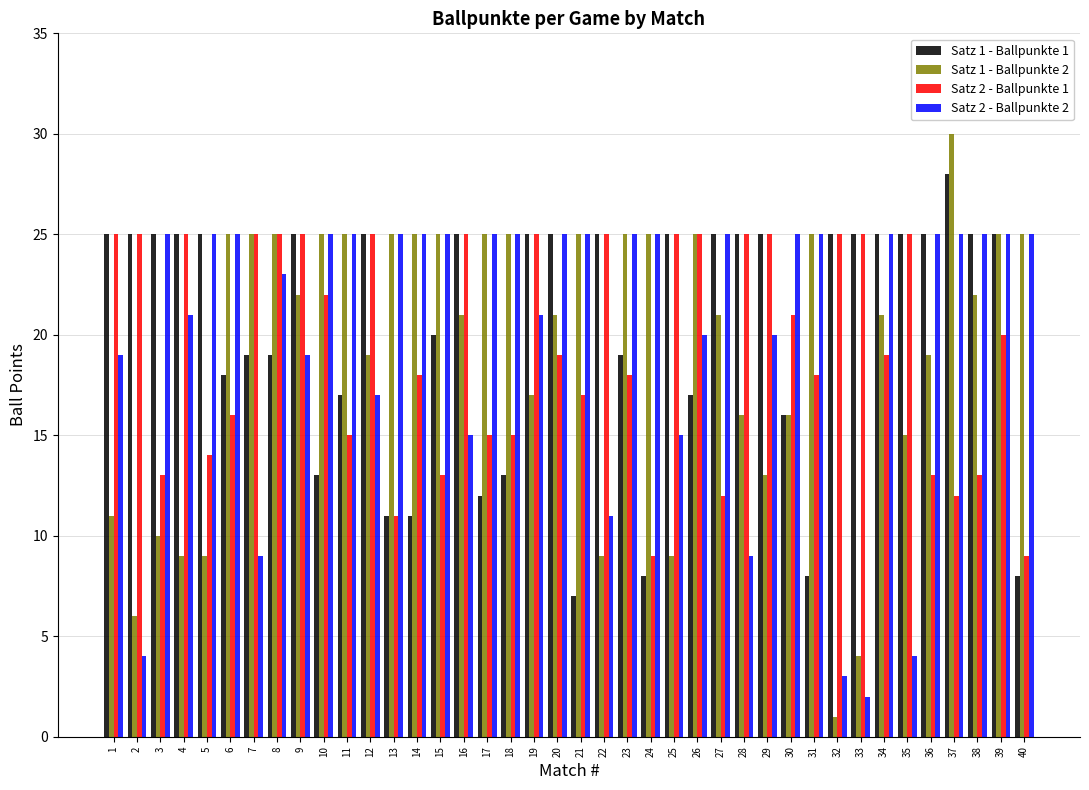

Reading right to left, extract all data points from this chart.

Satz 1 - Ballpunkte 1: 40=8	39=25	38=25	37=28	36=25	35=25	34=25	33=25	32=25	31=8	30=16	29=25	28=25	27=25	26=17	25=25	24=8	23=19	22=25	21=7	20=25	19=25	18=13	17=12	16=25	15=20	14=11	13=11	12=25	11=17	10=13	9=25	8=19	7=19	6=18	5=25	4=25	3=25	2=25	1=25
Satz 1 - Ballpunkte 2: 40=25	39=25	38=22	37=30	36=19	35=15	34=21	33=4	32=1	31=25	30=16	29=13	28=16	27=21	26=25	25=9	24=25	23=25	22=9	21=25	20=21	19=17	18=25	17=25	16=21	15=25	14=25	13=25	12=19	11=25	10=25	9=22	8=25	7=25	6=25	5=9	4=9	3=10	2=6	1=11
Satz 2 - Ballpunkte 1: 40=9	39=20	38=13	37=12	36=13	35=25	34=19	33=25	32=25	31=18	30=21	29=25	28=25	27=12	26=25	25=25	24=9	23=18	22=25	21=17	20=19	19=25	18=15	17=15	16=25	15=13	14=18	13=11	12=25	11=15	10=22	9=25	8=25	7=25	6=16	5=14	4=25	3=13	2=25	1=25
Satz 2 - Ballpunkte 2: 40=25	39=25	38=25	37=25	36=25	35=4	34=25	33=2	32=3	31=25	30=25	29=20	28=9	27=25	26=20	25=15	24=25	23=25	22=11	21=25	20=25	19=21	18=25	17=25	16=15	15=25	14=25	13=25	12=17	11=25	10=25	9=19	8=23	7=9	6=25	5=25	4=21	3=25	2=4	1=19